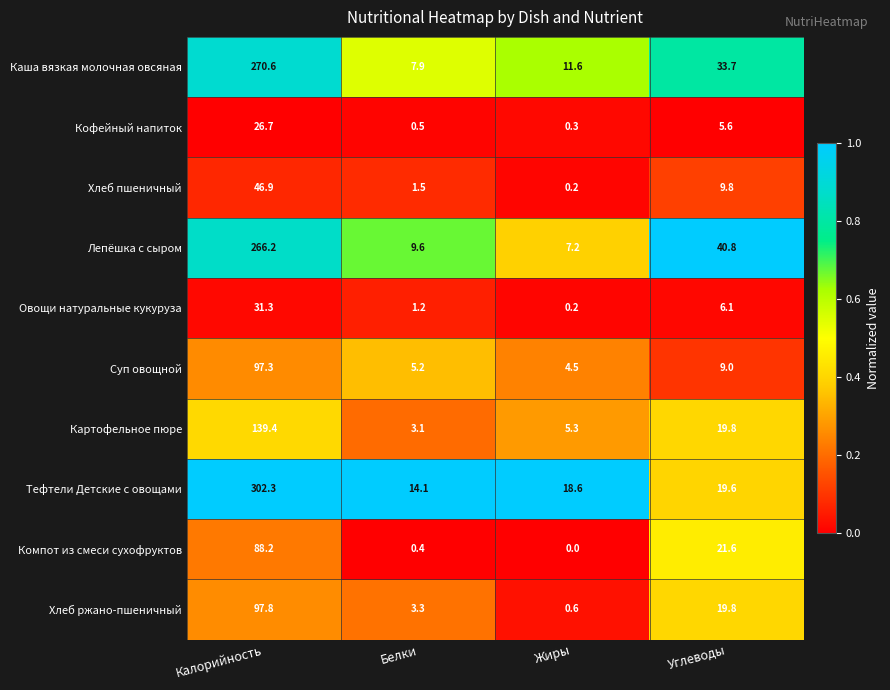

What is the difference between the highest and lowest values at Калорийность?

275.6